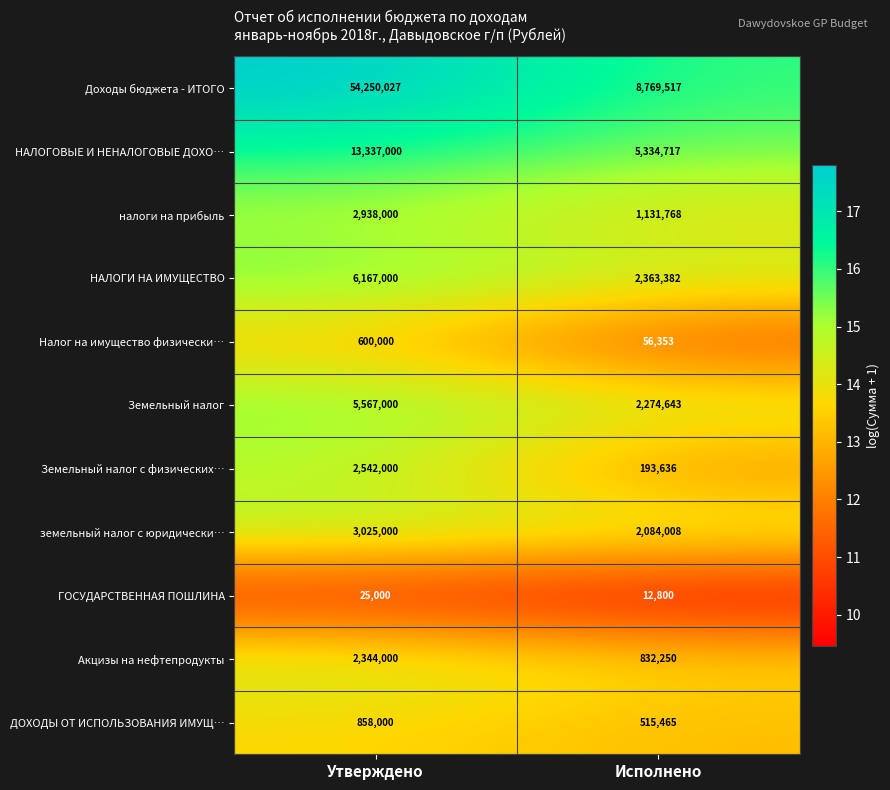

Reading right to left, transcribe all the data shown in this chart.

Доходы бюджета - ИТОГО: 8769517	54250027
НАЛОГОВЫЕ И НЕНАЛОГОВЫЕ ДОХО…: 5334717	13337000
налоги на прибыль: 1131768	2938000
НАЛОГИ НА ИМУЩЕСТВО: 2363382	6167000
Налог на имущество физически…: 56353	600000
Земельный налог: 2274643	5567000
Земельный налог с физических…: 193636	2542000
земельный налог с юридически…: 2084008	3025000
ГОСУДАРСТВЕННАЯ ПОШЛИНА: 12800	25000
Акцизы на нефтепродукты: 832250	2344000
ДОХОДЫ ОТ ИСПОЛЬЗОВАНИЯ ИМУЩ…: 515465	858000